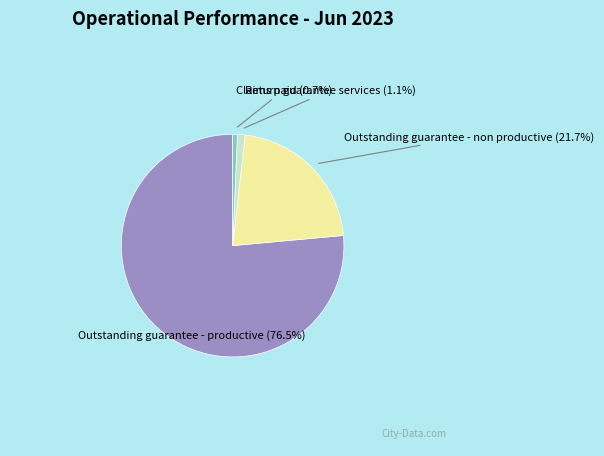

To the nearest percent, what is the average slice percentage?

25%